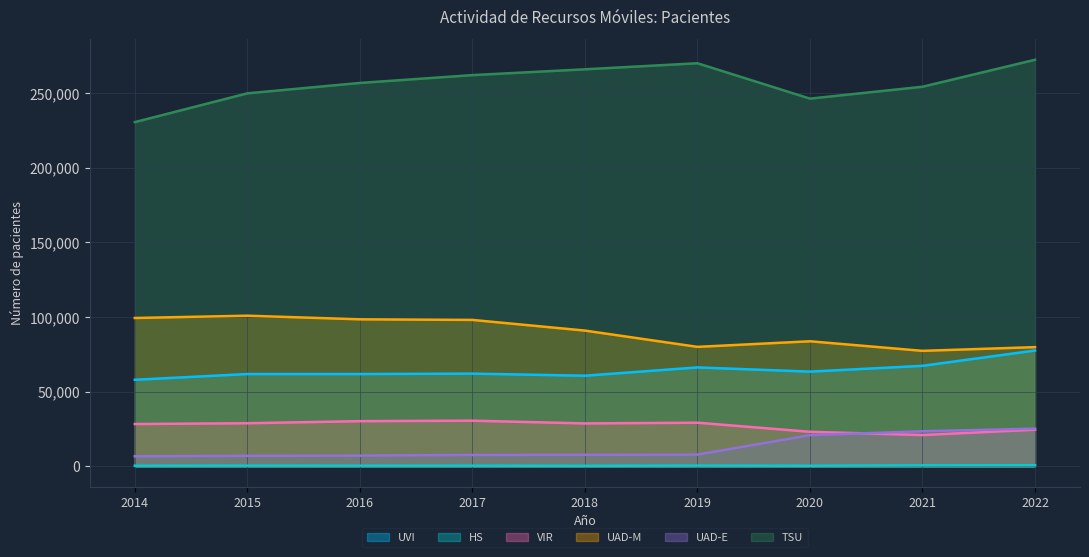

What are all the series names shown in the legend?

UVI, HS, VIR, UAD-M, UAD-E, TSU